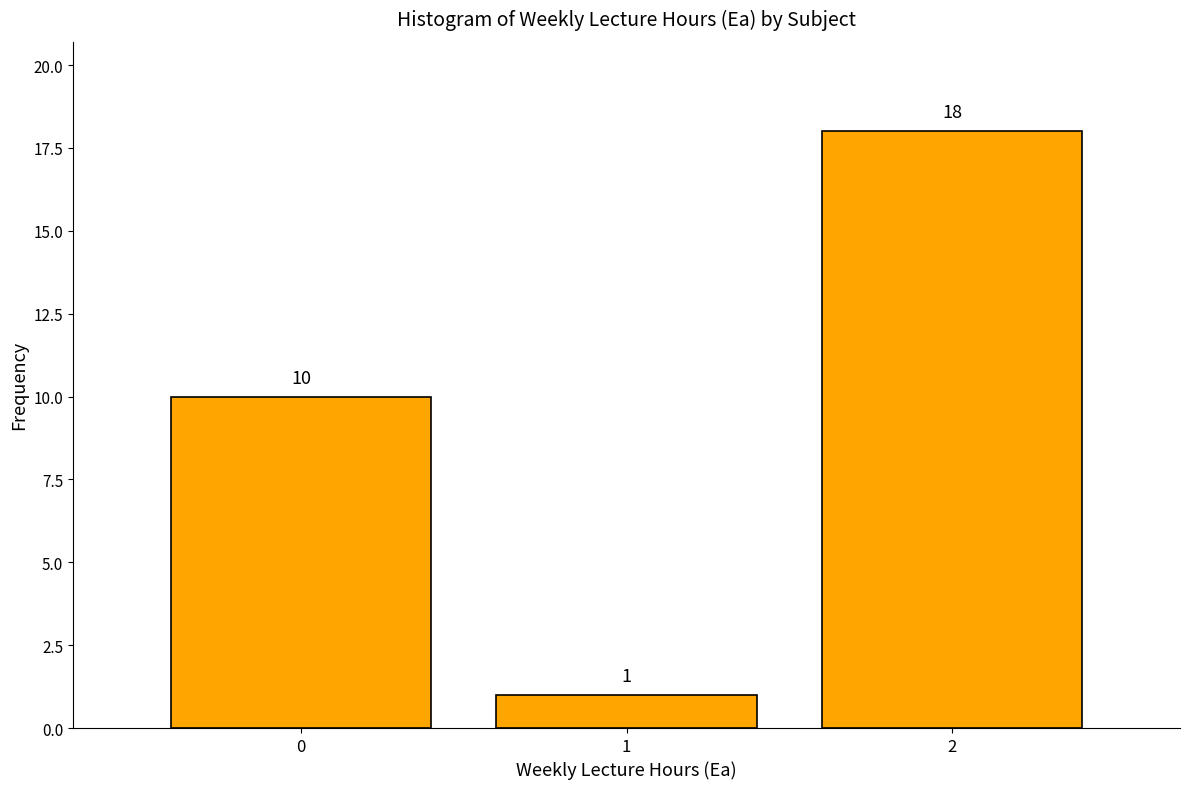

Reading left to right, list every bar in this chart as the range it spans on the x-axis followed by its height.

-0.5 to 0.5: 10
0.5 to 1.5: 1
1.5 to 2.5: 18